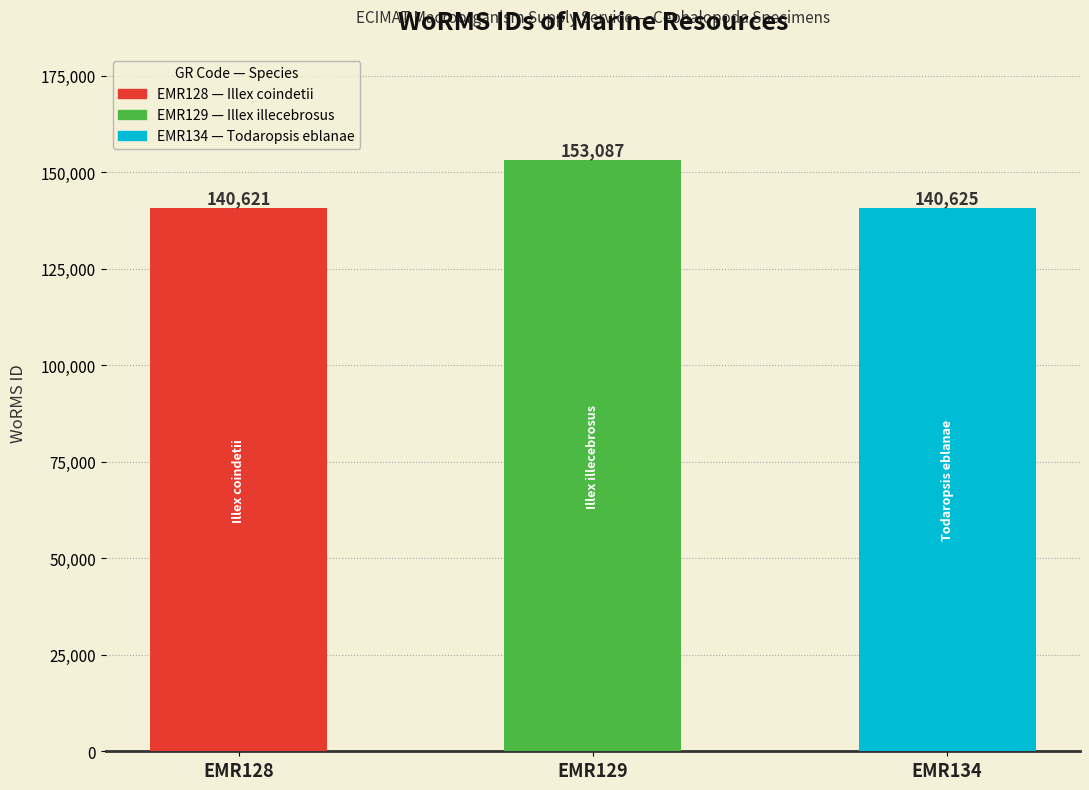

What is the value of the 3rd bar from the left?

140625